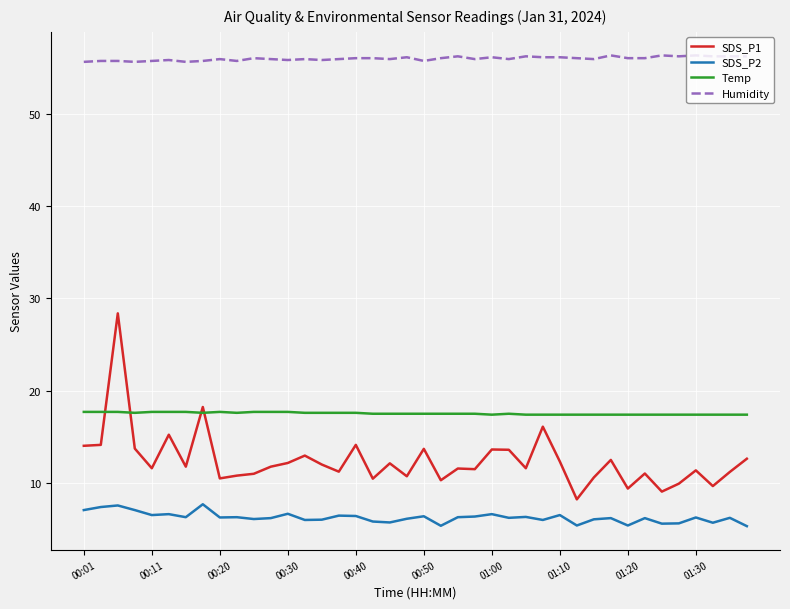

What is the difference between the maximum and minimum values in the SDS_P2 series?

2.4